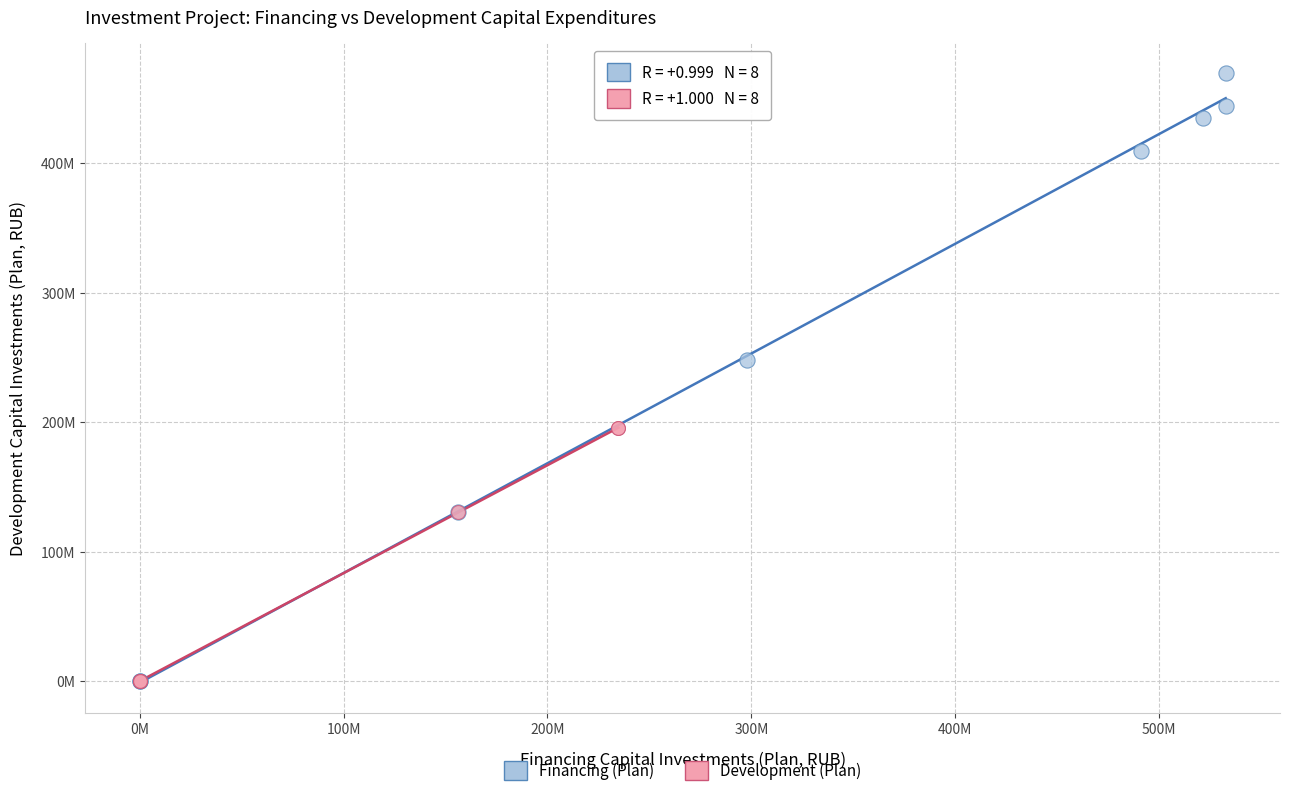

Which series has the largest Y range (max minus min)?

Financing (Plan)